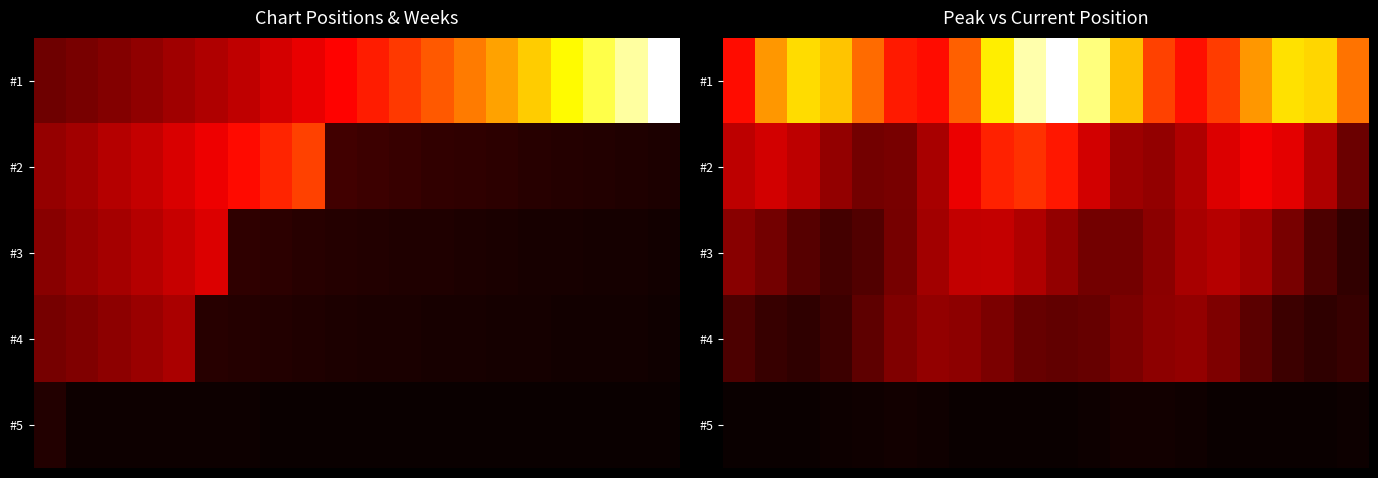

At which category is the sum across all series the highest?

9